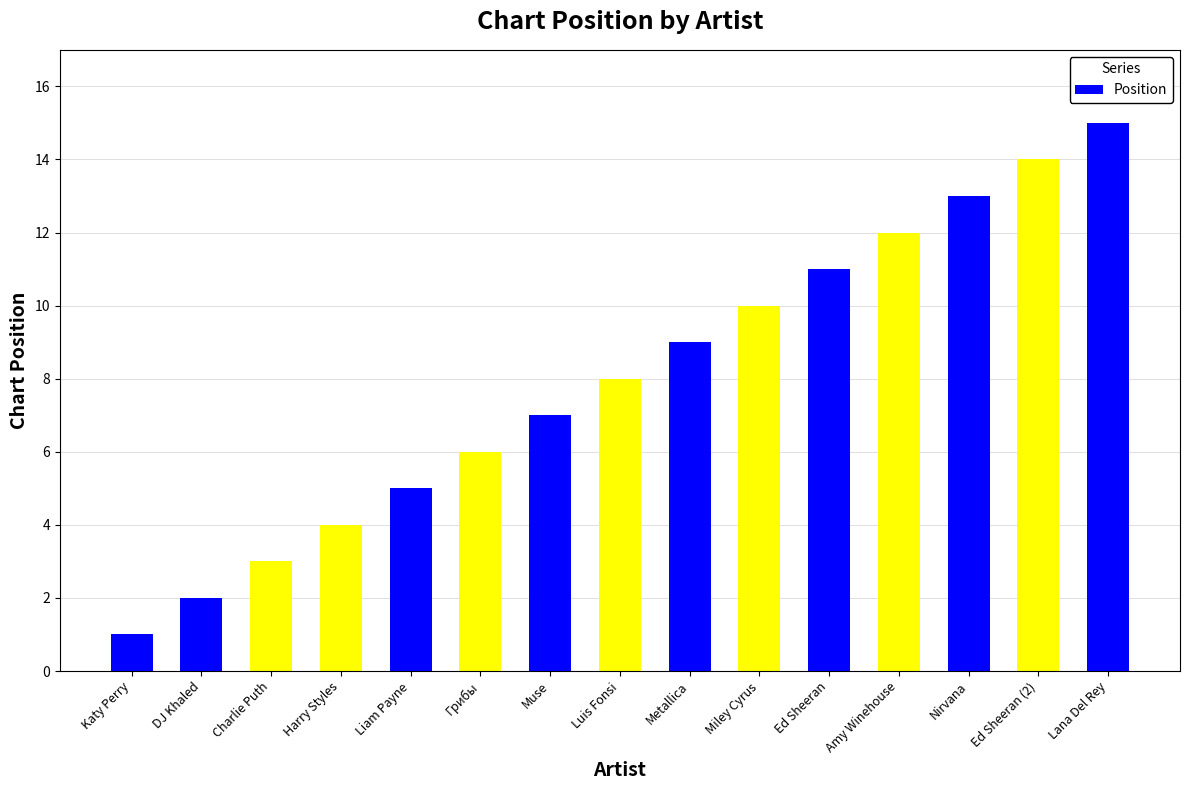

How many values are below 8?

7